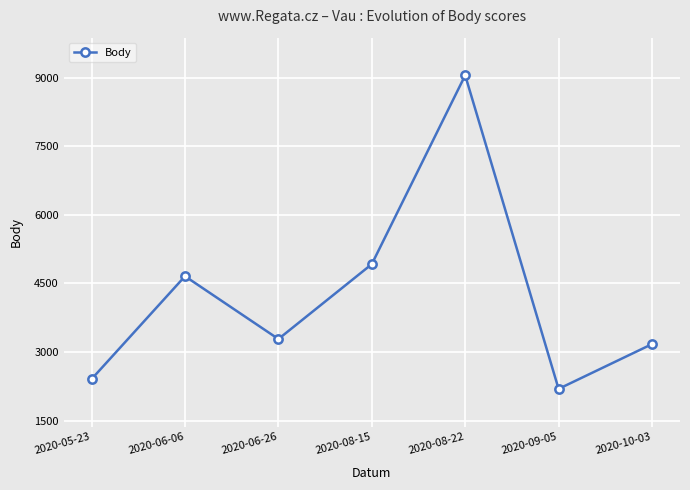

The chart shows a value of 4921 at 2020-08-15. True or false?

True